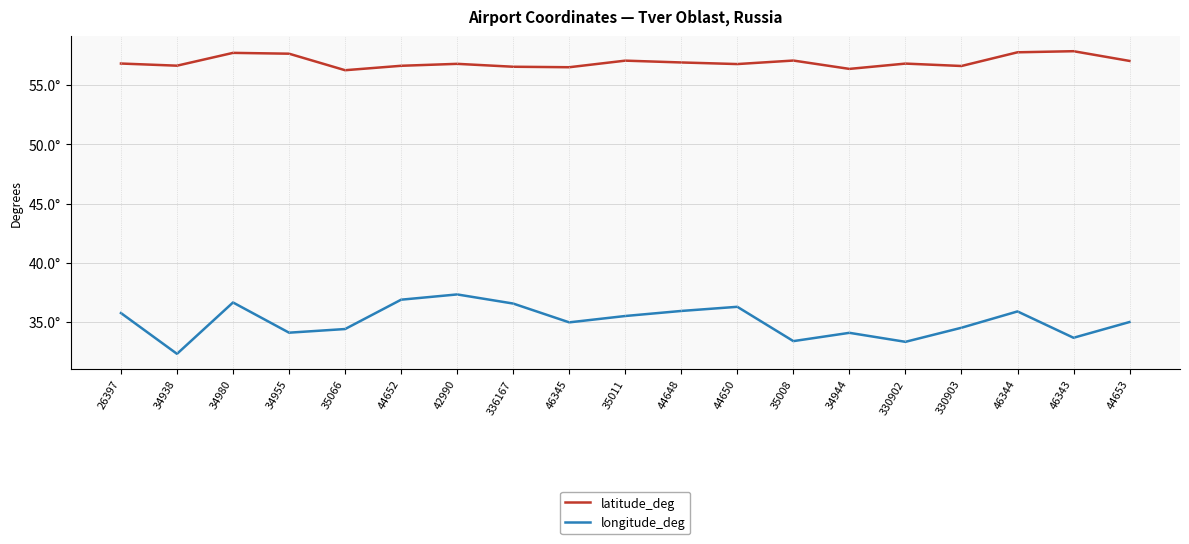

What is the spread (max minus min) of values at 46344?

21.9